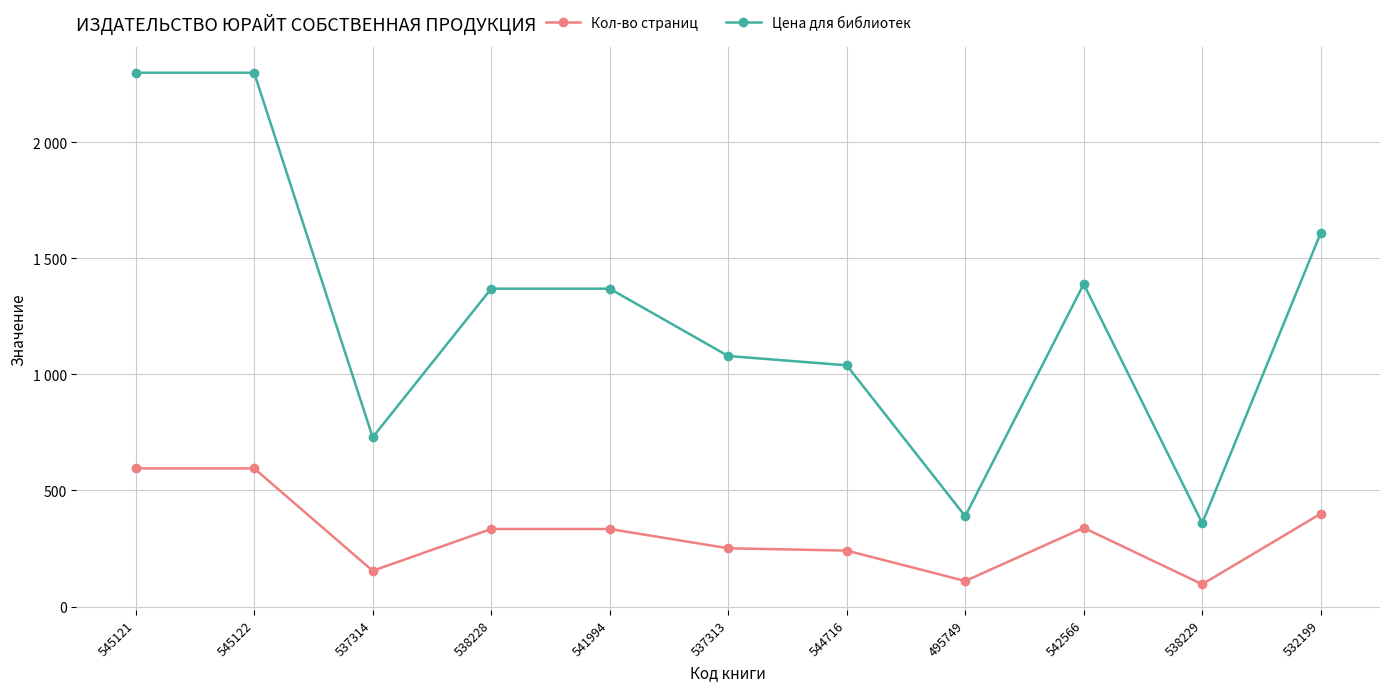

Is the value of Кол-во страниц at 532199 greater than the value of Цена для библиотек at 538228?

No